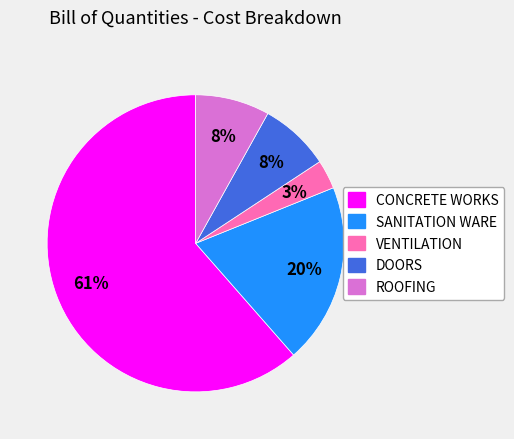

Does any single category account for the majority?

Yes